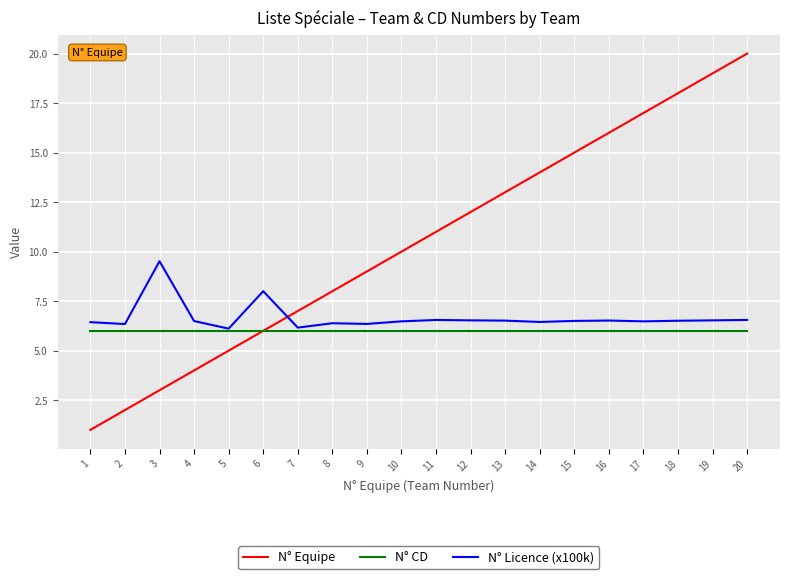

Which series has the largest total across all categories?

N° Equipe